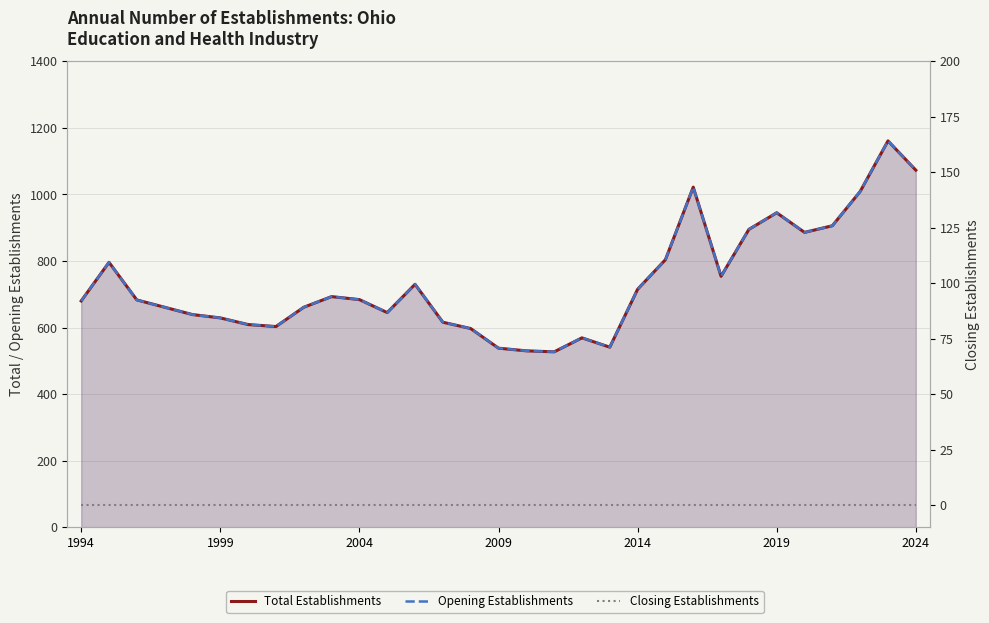

What are all the series names shown in the legend?

Total Establishments, Opening Establishments, Closing Establishments